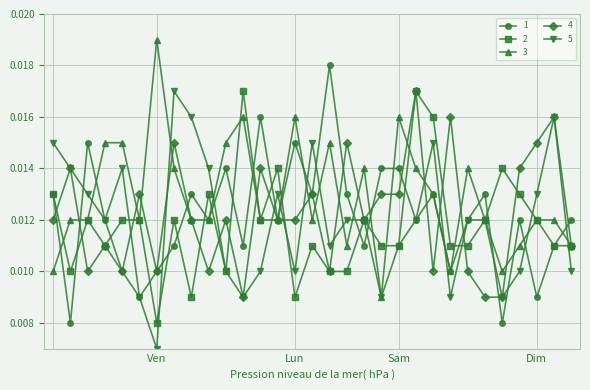

Which series has the largest total across all categories?

3